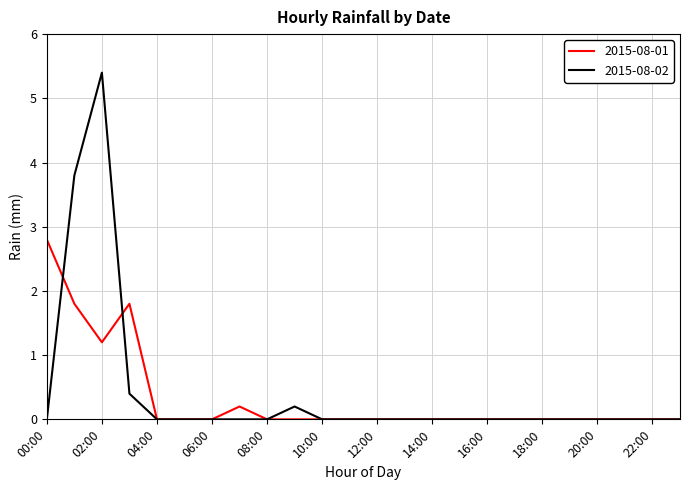

Which series has the largest total across all categories?

2015-08-02